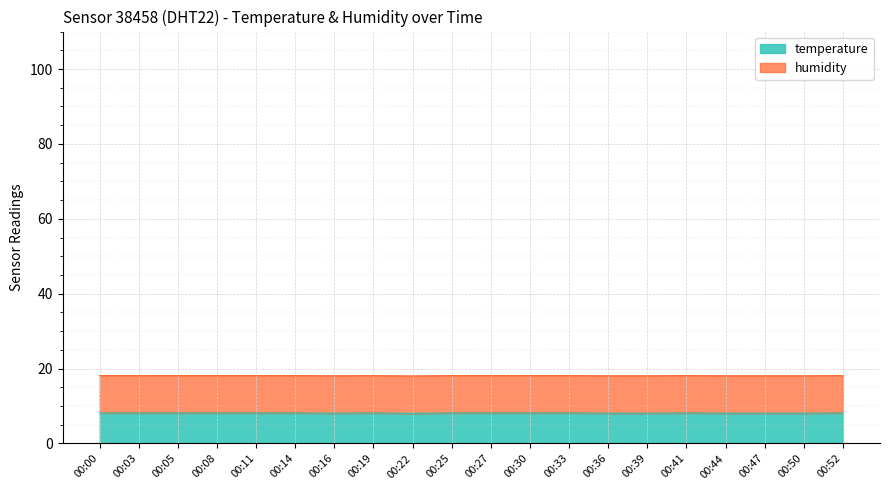

Is it true that temperature equals 12.2 at 00:47?

False